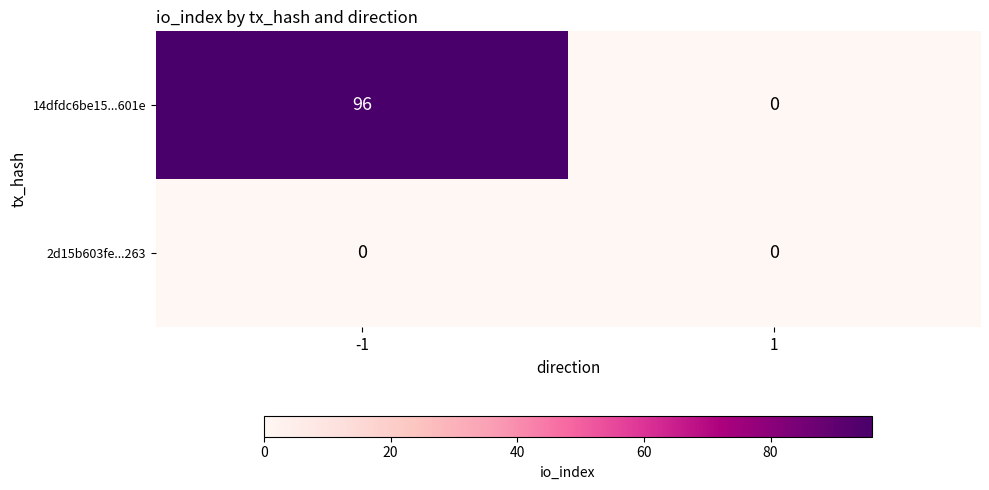

Count the number of categories in the chart.

2